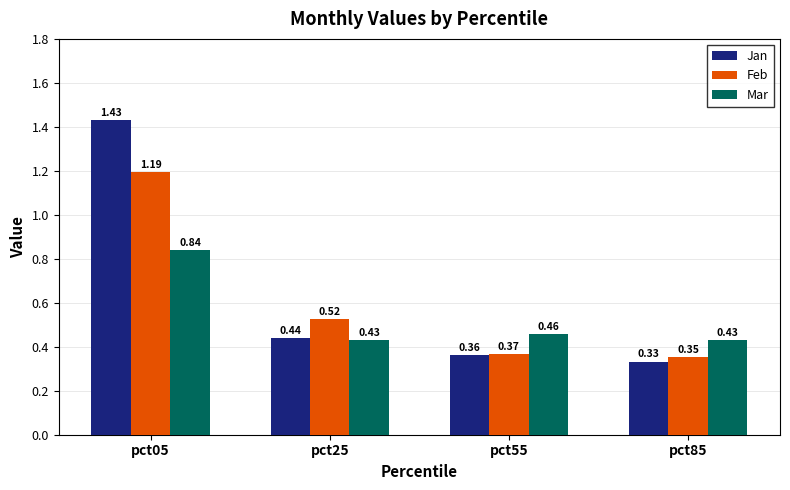

What is the difference between the highest and lowest values at pct25?

0.1